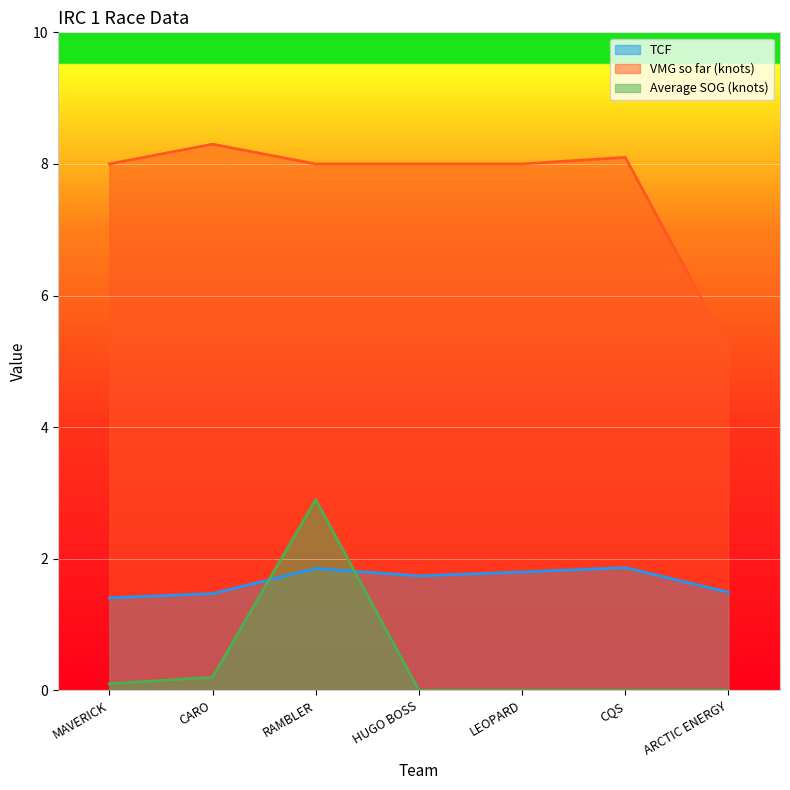

Reading left to right, extract all data points from this chart.

TCF: MAVERICK=1.4	CARO=1.5	RAMBLER=1.9	HUGO BOSS=1.7	LEOPARD=1.8	CQS=1.9	ARCTIC ENERGY=1.5
VMG so far (knots): MAVERICK=8.0	CARO=8.3	RAMBLER=8.0	HUGO BOSS=8.0	LEOPARD=8.0	CQS=8.1	ARCTIC ENERGY=5.2
Average SOG (knots): MAVERICK=0.1	CARO=0.2	RAMBLER=2.9	HUGO BOSS=0.0	LEOPARD=0.0	CQS=0.0	ARCTIC ENERGY=0.0